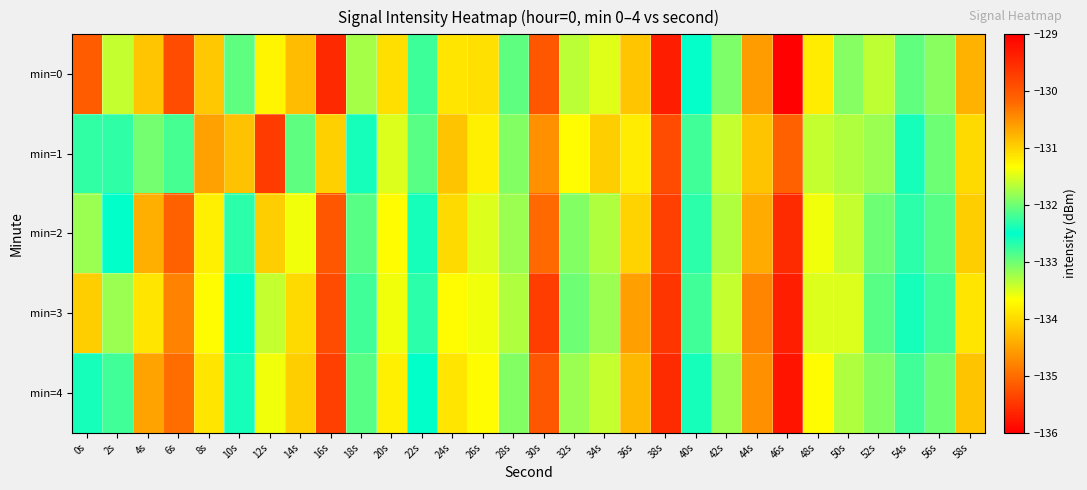

Reading left to right, what are all the values shown in this chart?

min=0: 0s=-135.2	2s=-131.6	4s=-134.2	6s=-135.3	8s=-134.2	10s=-132.9	12s=-133.8	14s=-134.3	16s=-135.6	18s=-133.3	20s=-134.0	22s=-132.8	24s=-133.9	26s=-133.9	28s=-132.1	30s=-130.0	32s=-133.3	34s=-133.5	36s=-130.9	38s=-135.7	40s=-132.5	42s=-131.9	44s=-130.6	46s=-136.0	48s=-133.8	50s=-131.9	52s=-133.4	54s=-132.9	56s=-133.1	58s=-134.4
min=1: 0s=-132.3	2s=-132.7	4s=-132.0	6s=-132.8	8s=-134.5	10s=-134.2	12s=-135.4	14s=-132.1	16s=-134.1	18s=-132.6	20s=-133.5	22s=-132.1	24s=-134.2	26s=-133.8	28s=-131.9	30s=-130.5	32s=-133.7	34s=-134.1	36s=-131.2	38s=-135.3	40s=-132.8	42s=-131.6	44s=-130.9	46s=-135.1	48s=-133.4	50s=-131.7	52s=-133.2	54s=-132.6	56s=-133.0	58s=-134.0
min=2: 0s=-133.2	2s=-132.5	4s=-134.4	6s=-135.1	8s=-133.8	10s=-132.7	12s=-134.1	14s=-133.6	16s=-135.2	18s=-132.9	20s=-133.7	22s=-132.4	24s=-134.0	26s=-133.5	28s=-131.8	30s=-130.2	32s=-133.1	34s=-133.3	36s=-131.0	38s=-135.4	40s=-132.3	42s=-131.7	44s=-130.7	46s=-135.6	48s=-133.6	50s=-131.6	52s=-133.0	54s=-132.7	56s=-132.9	58s=-134.1
min=3: 0s=-134.1	2s=-131.8	4s=-133.9	6s=-134.8	8s=-133.7	10s=-132.5	12s=-133.4	14s=-134.0	16s=-135.3	18s=-132.8	20s=-133.6	22s=-132.3	24s=-133.7	26s=-133.6	28s=-131.7	30s=-129.7	32s=-133.0	34s=-133.2	36s=-130.6	38s=-135.5	40s=-132.2	42s=-131.6	44s=-130.4	46s=-135.7	48s=-133.5	50s=-131.5	52s=-132.9	54s=-132.6	56s=-132.8	58s=-133.9
min=4: 0s=-132.6	2s=-132.2	4s=-134.5	6s=-135.0	8s=-133.9	10s=-132.6	12s=-133.6	14s=-134.1	16s=-135.4	18s=-132.9	20s=-133.8	22s=-132.5	24s=-133.9	26s=-133.7	28s=-131.9	30s=-130.0	32s=-133.2	34s=-133.4	36s=-130.8	38s=-135.6	40s=-132.4	42s=-131.8	44s=-130.5	46s=-135.8	48s=-133.7	50s=-131.7	52s=-133.1	54s=-132.8	56s=-133.0	58s=-134.2